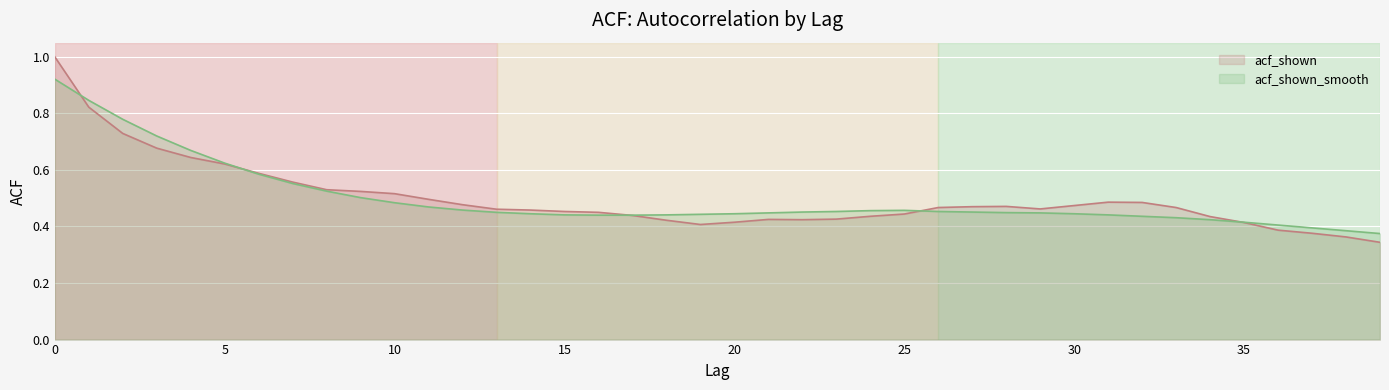

Between 5 and 39, which is larger?

5